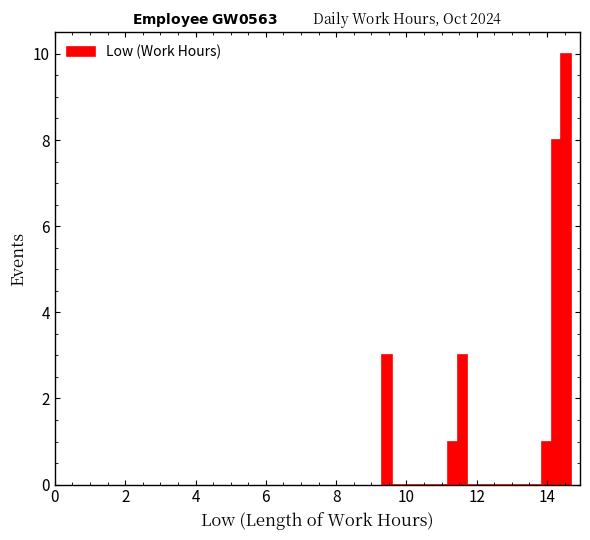

Around what value on the x-axis is the tallest bar? Give the approximate position of its centre, as read against the axis.

14.6